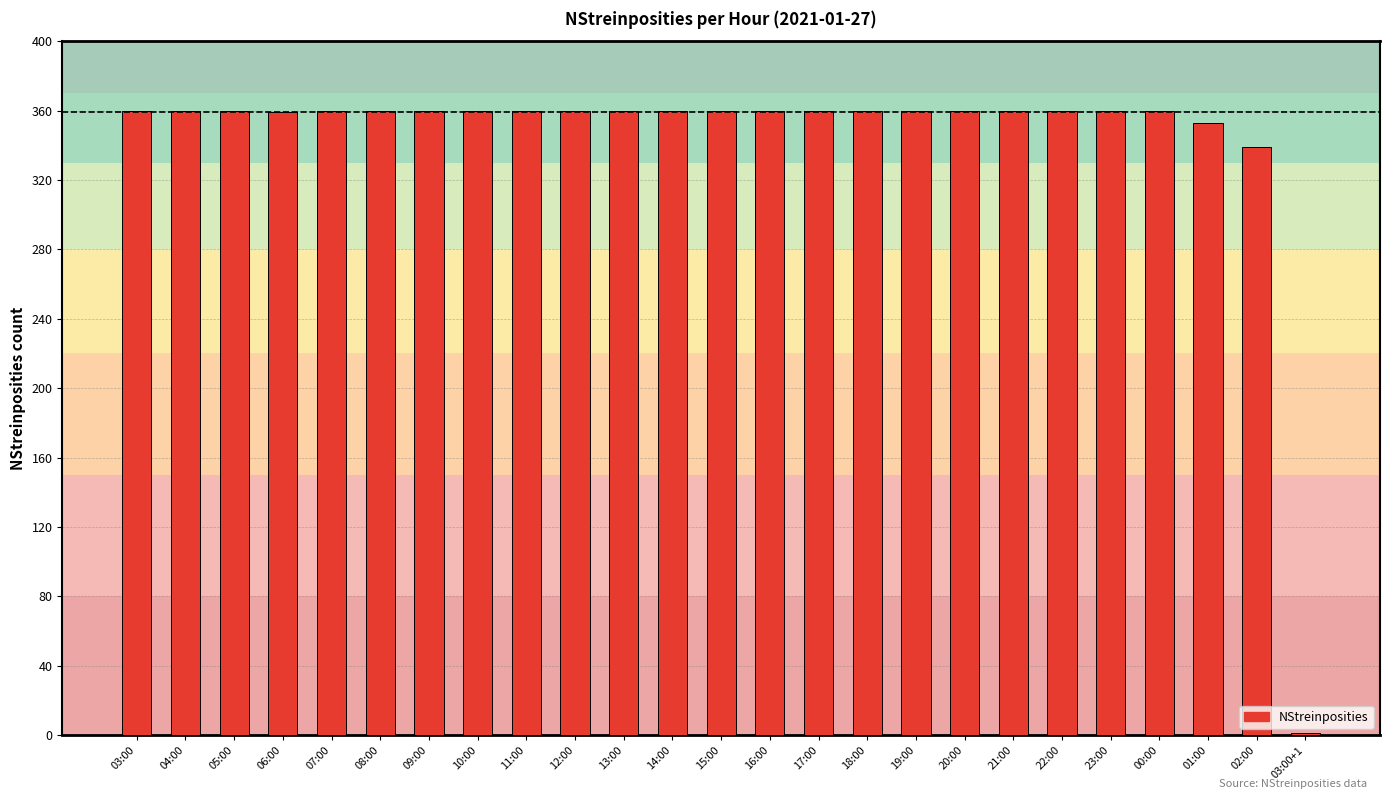

What is the maximum value shown in the chart?

360